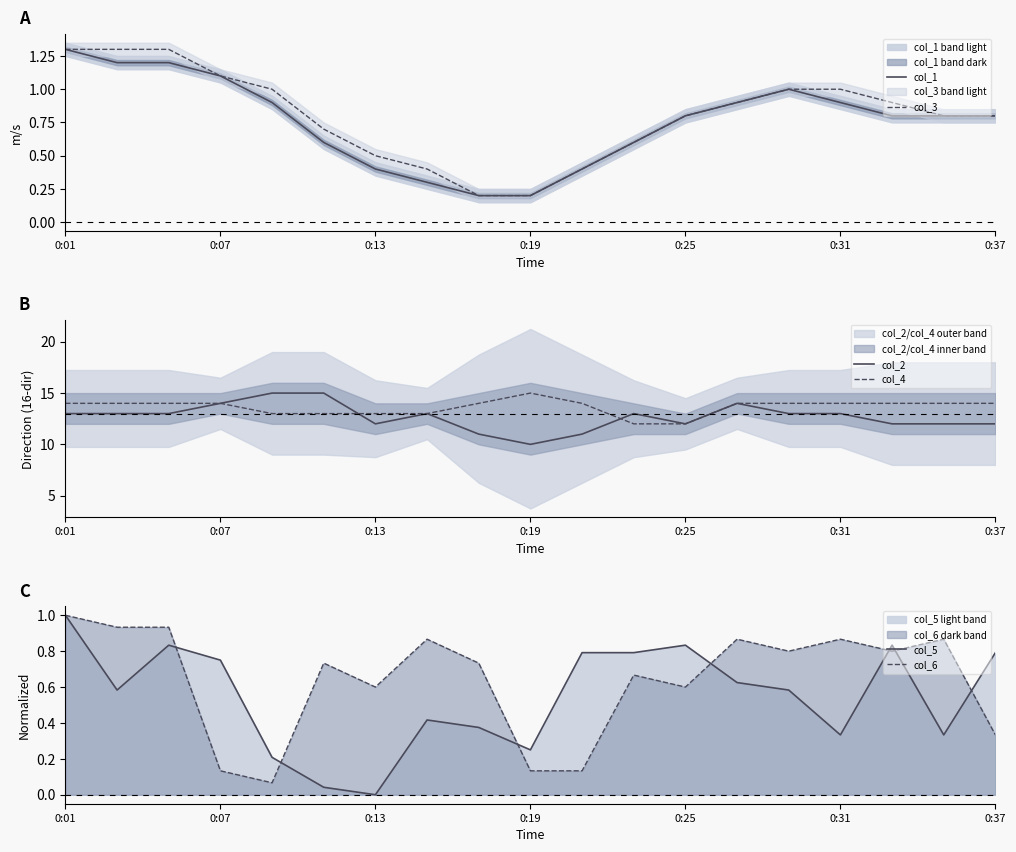

True or false: col_1 and col_4 intersect in this chart.

False